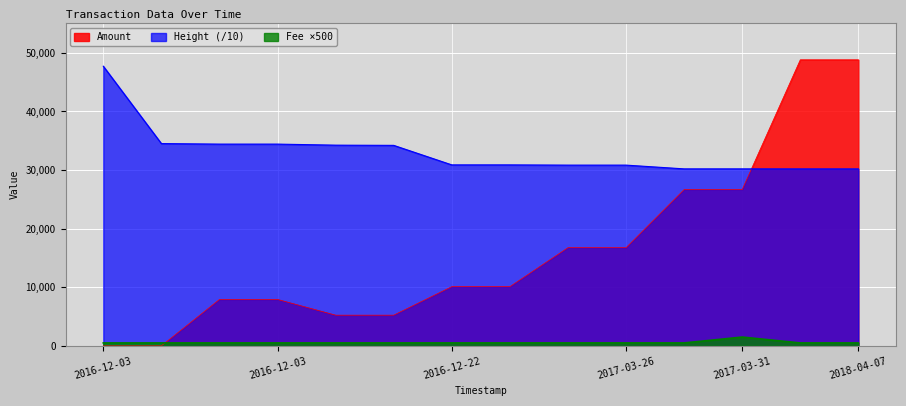

What is the minimum value for Height?

30185.9